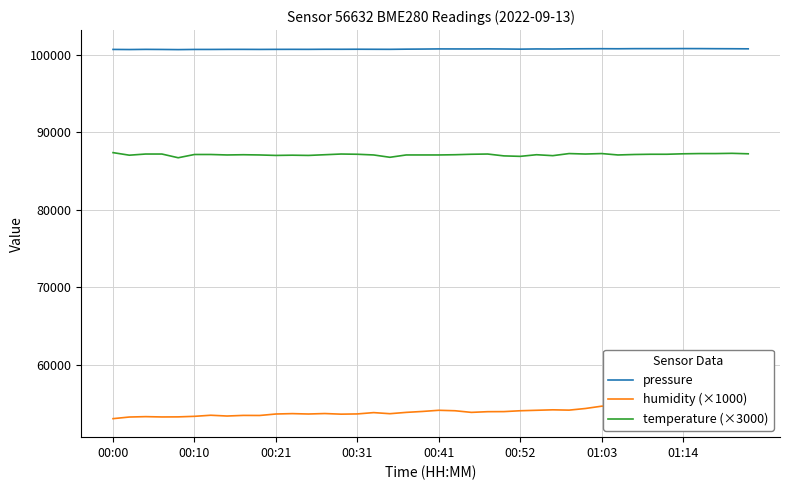

Rank the series by their maximum value, from lowest to highest.

humidity (×1000), temperature (×3000), pressure